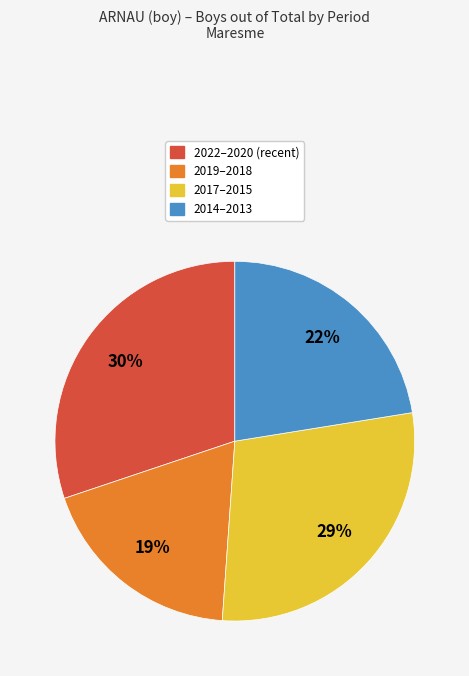

What is the smallest slice in the pie chart?

2019–2018